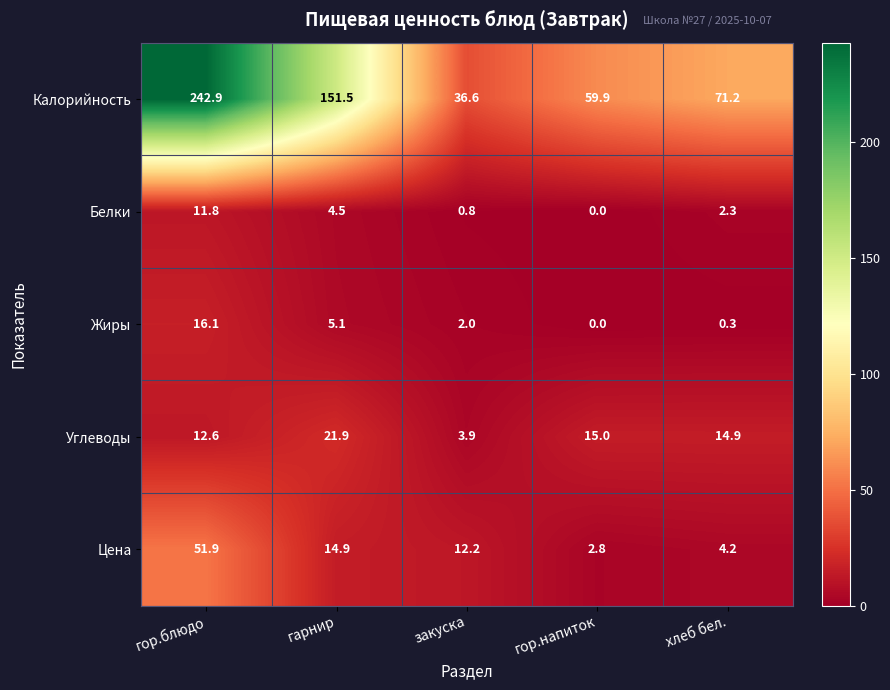

At хлеб бел., list the series in order from largest to smallest.

Калорийность, Углеводы, Цена, Белки, Жиры